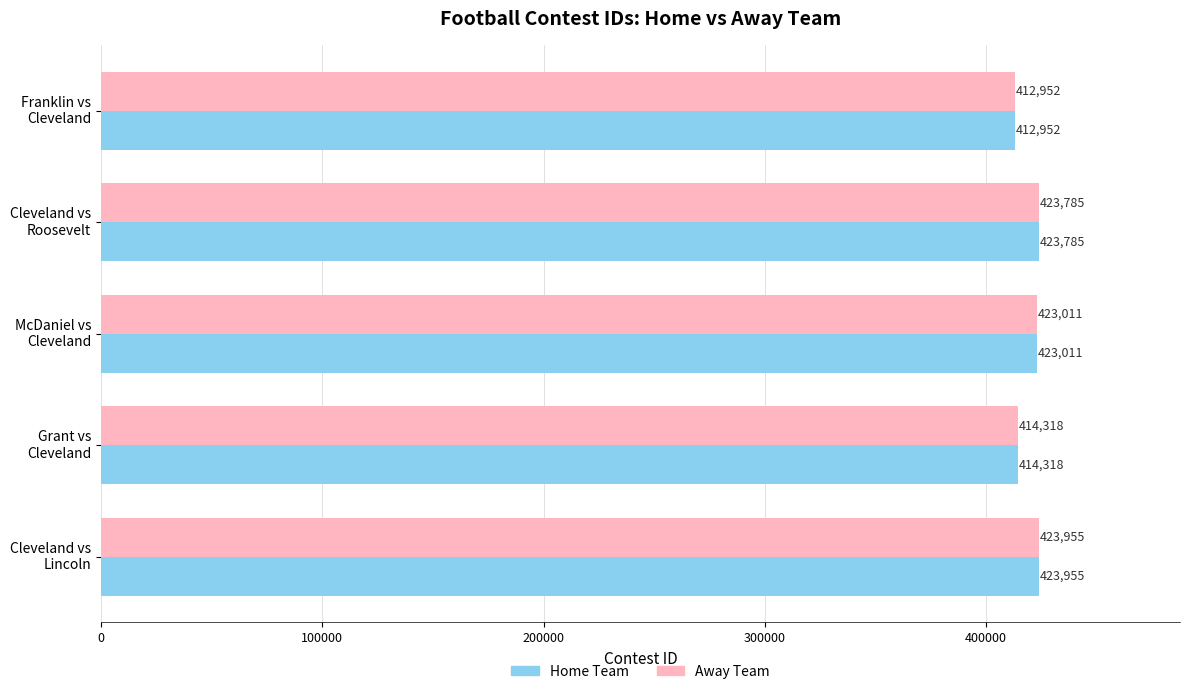

Rank the categories by Home Team value from lowest to highest.

Franklin vs
Cleveland, Grant vs
Cleveland, McDaniel vs
Cleveland, Cleveland vs
Roosevelt, Cleveland vs
Lincoln